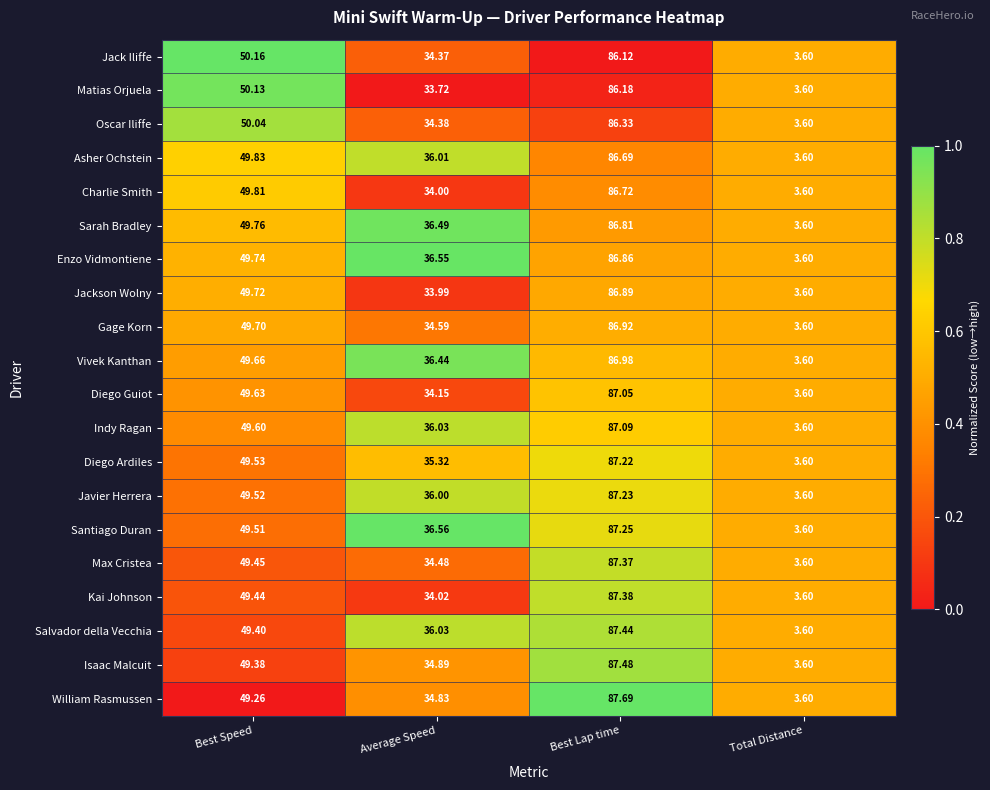

At which label is Jack Iliffe closest to 44?

Best Speed